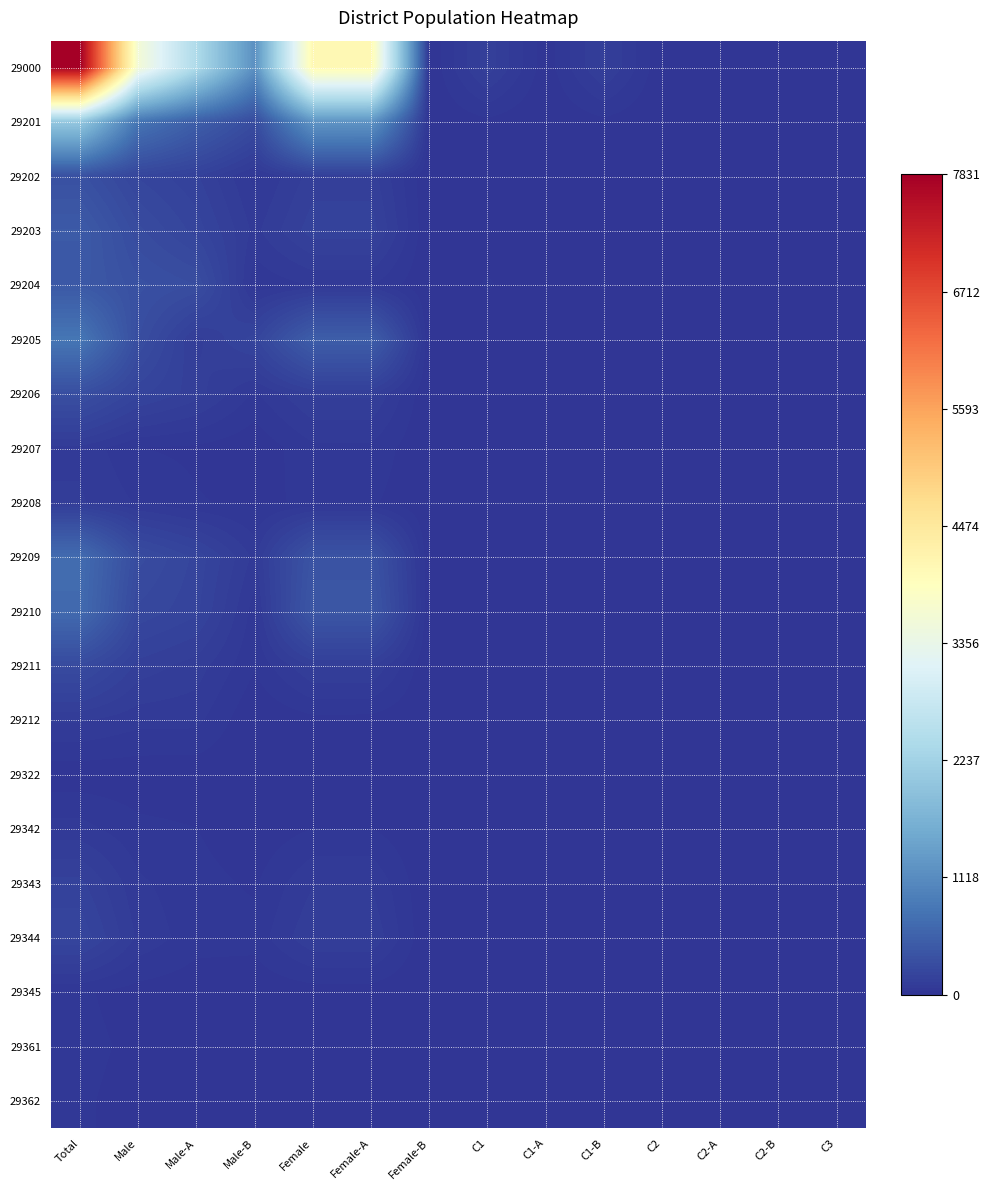

At how many categories does at least one series exceed 4569?

1